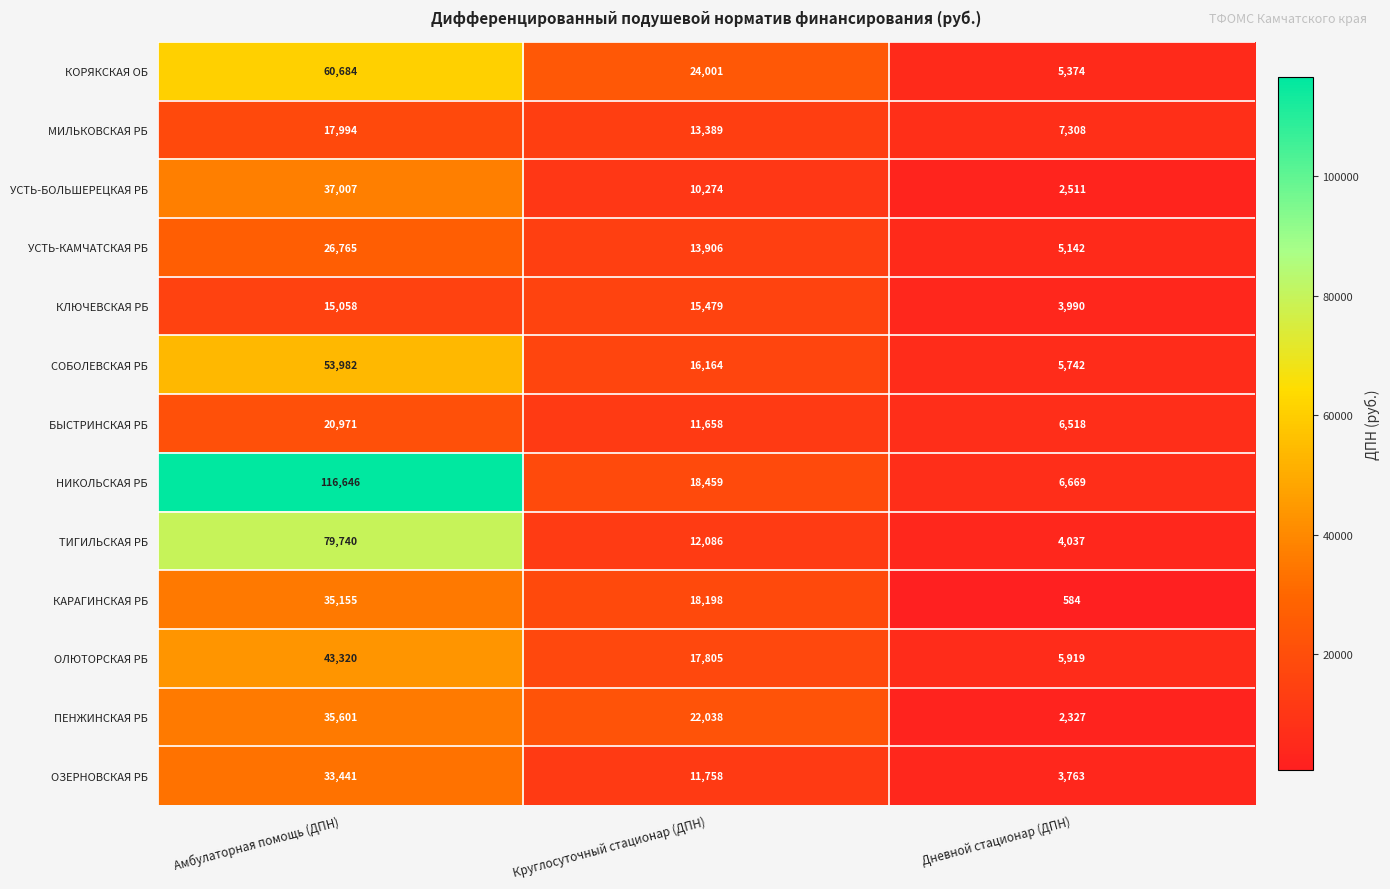

What is the spread (max minus min) of values at Амбулаторная помощь (ДПН)?

101588